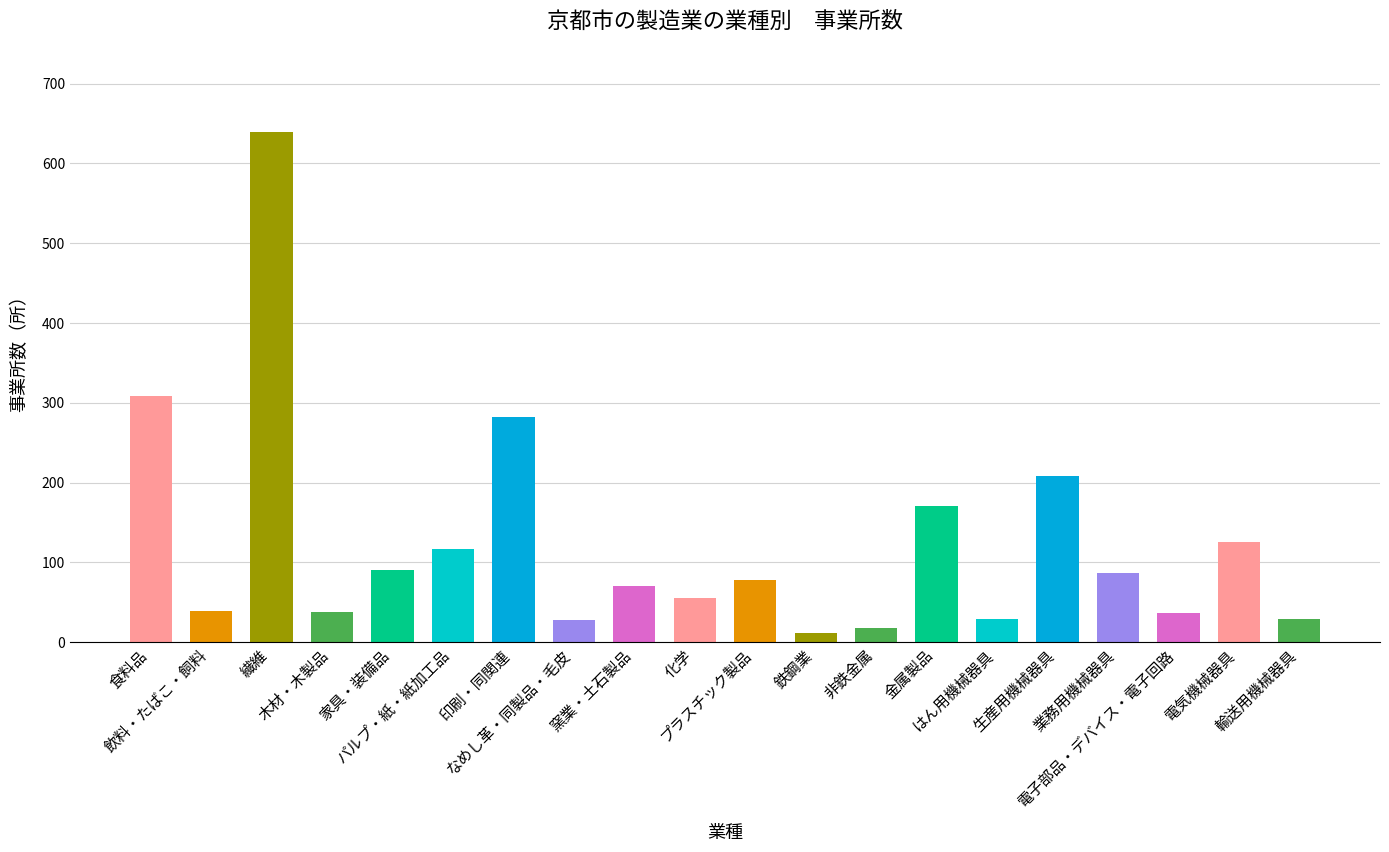

The chart shows a value of 90 at 家具・装備品. True or false?

True